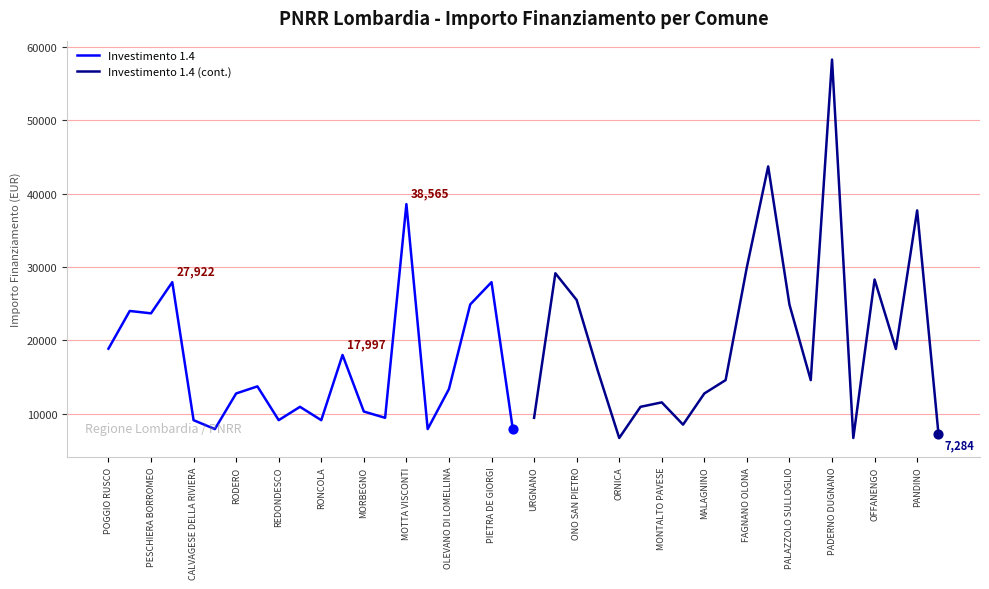

Which series has the largest Y range (max minus min)?

Investimento 1.4 (cont.)